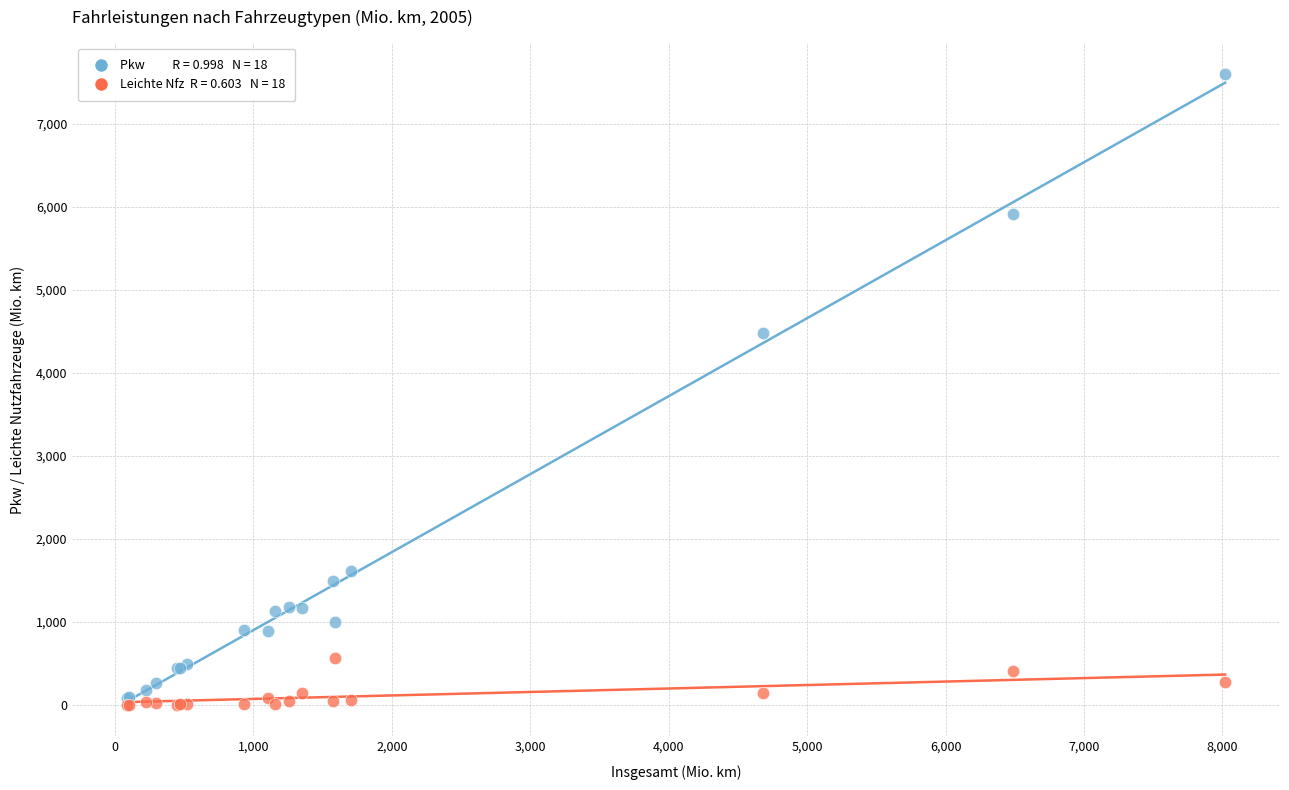

Across all series, what Y value is closest to 3799?

4480.4